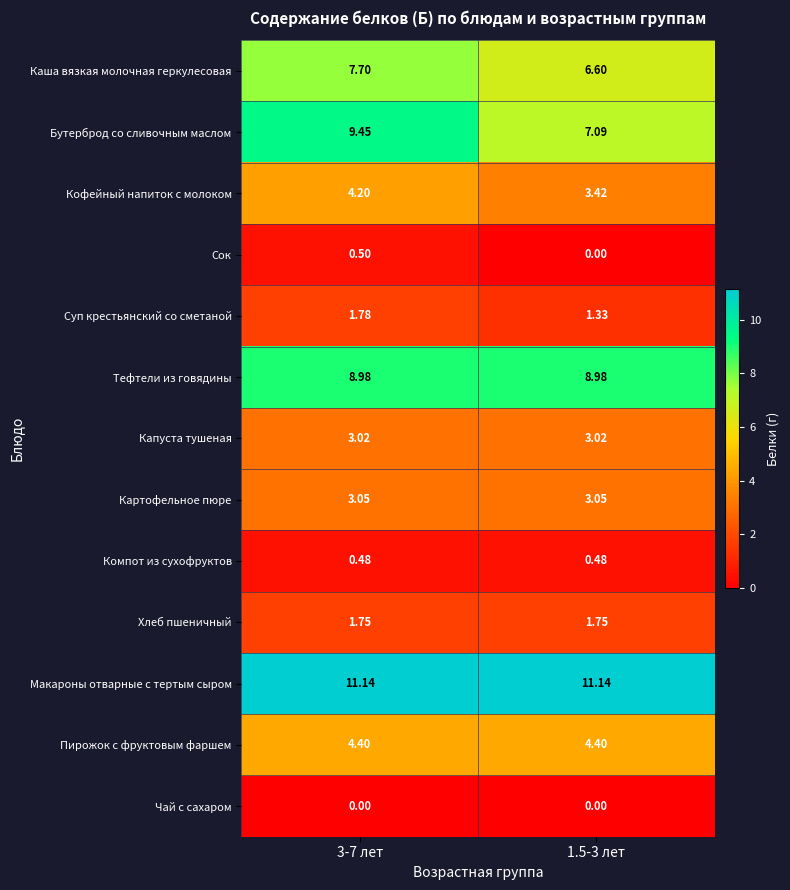

Rank the series at 3-7 лет from highest to lowest value.

Макароны отварные с тертым сыром, Бутерброд со сливочным маслом, Тефтели из говядины, Каша вязкая молочная геркулесовая, Пирожок с фруктовым фаршем, Кофейный напиток с молоком, Картофельное пюре, Капуста тушеная, Суп крестьянский со сметаной, Хлеб пшеничный, Сок, Компот из сухофруктов, Чай с сахаром